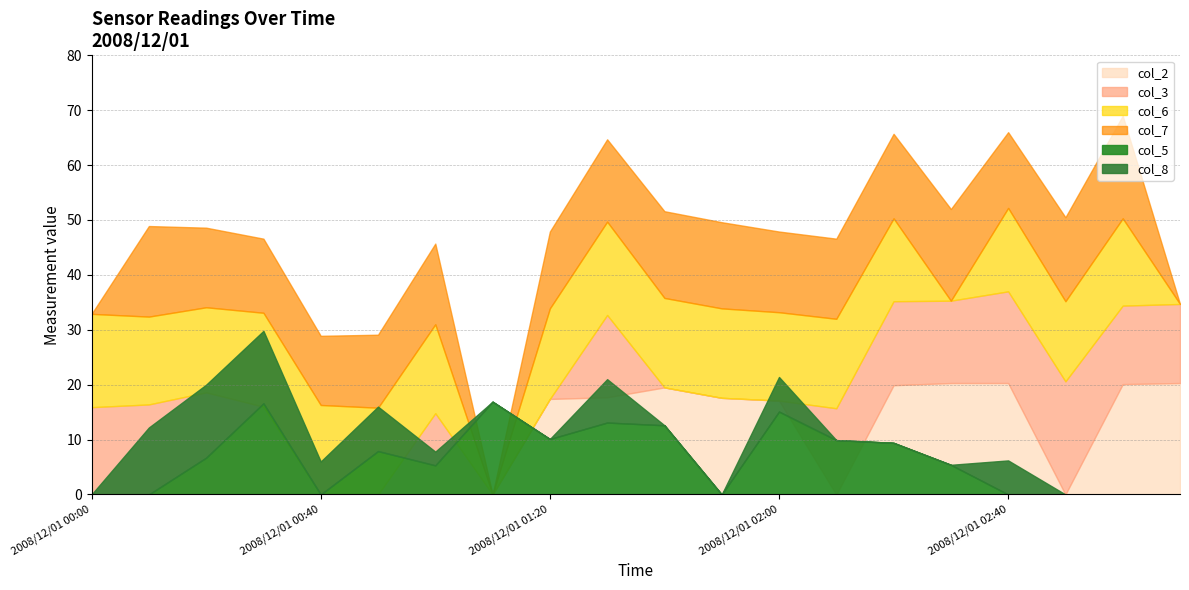

Which series changed the most between 2008/12/01 00:00 and 2008/12/01 02:50?

col_7